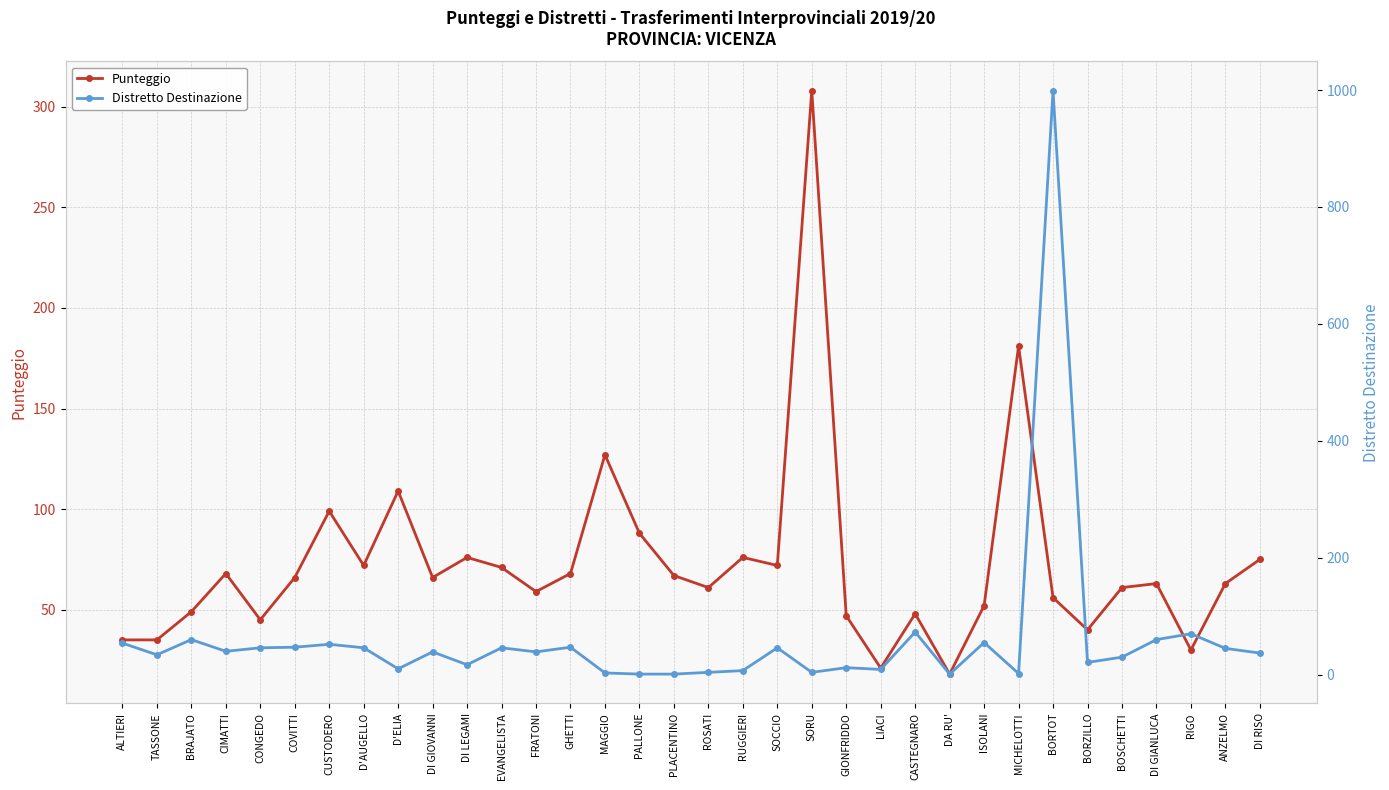

At which label does Distretto Destinazione first exceed 39?

ALTIERI